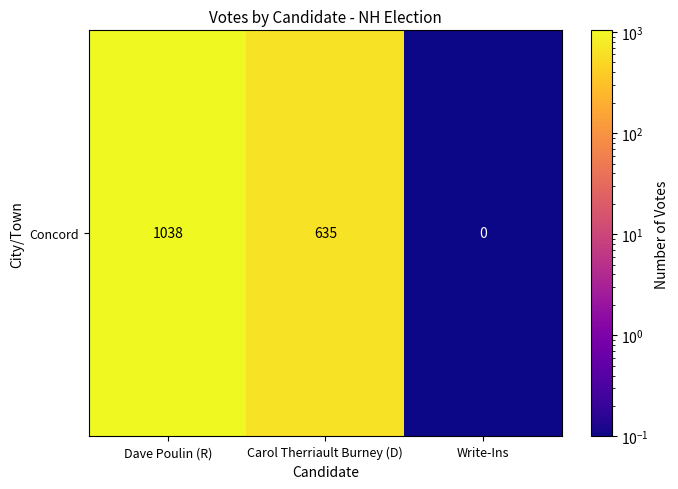

Which has a higher value, Dave Poulin (R) or Write-Ins?

Dave Poulin (R)